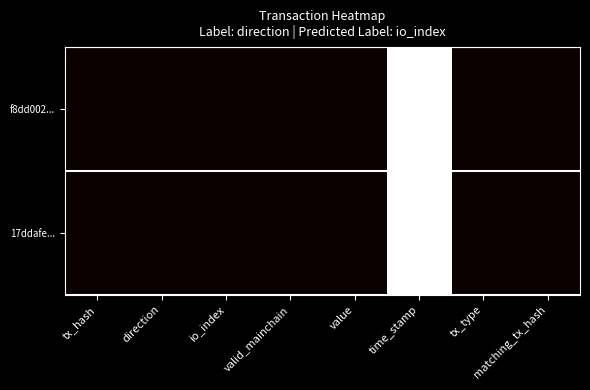

At tx_hash, list the series in order from smallest to largest.

17ddafe..., f8dd002...